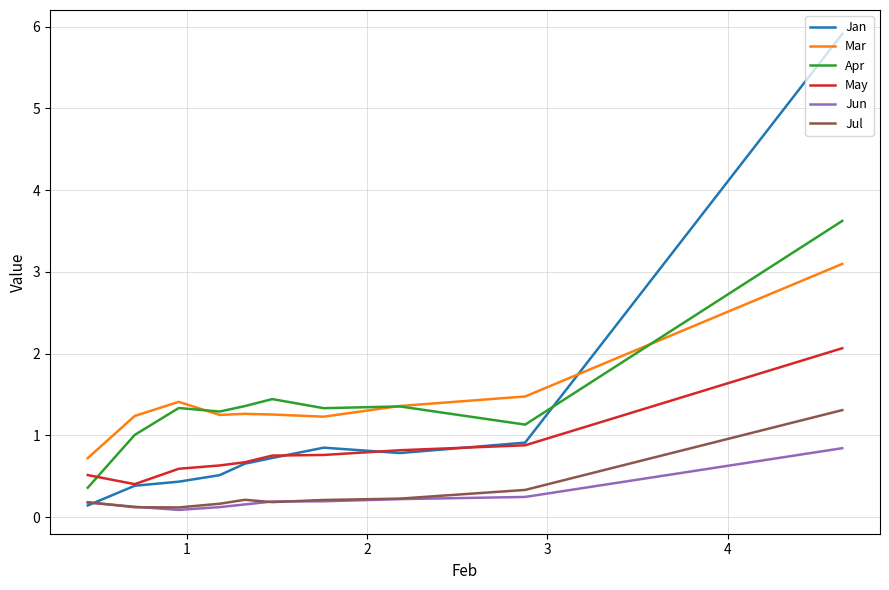

The value of Jun at 8 is 0.2. True or false?

False